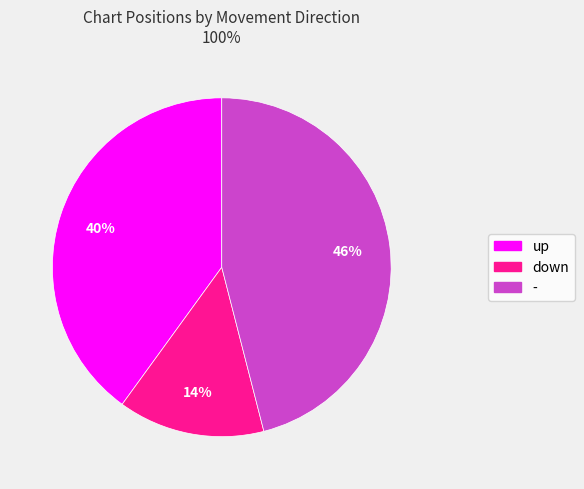

The - slice represents 46% of the pie. True or false?

True